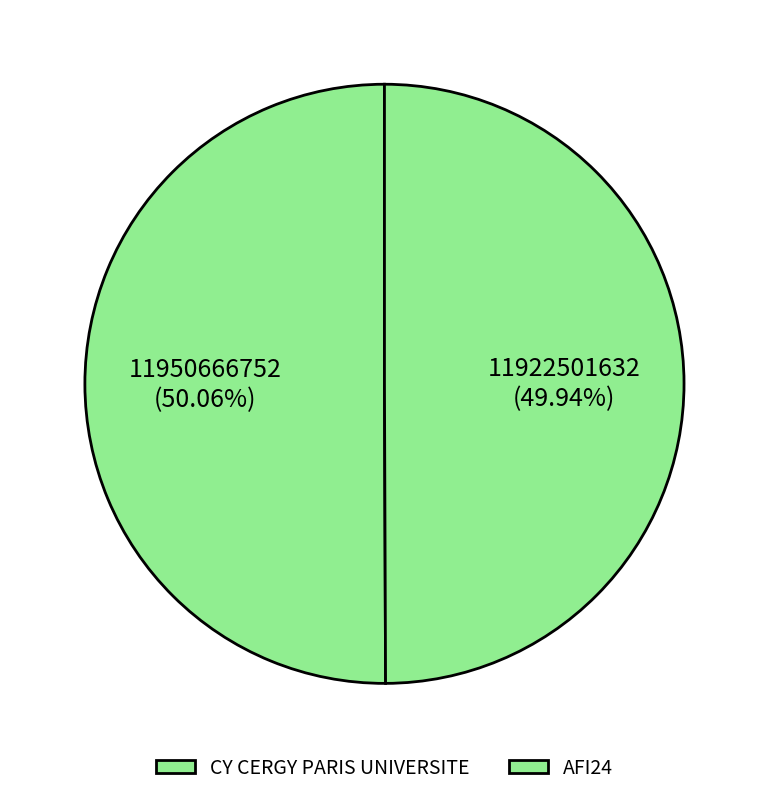

Do AFI24 and CY CERGY PARIS UNIVERSITE together represent more than half of the pie?

Yes